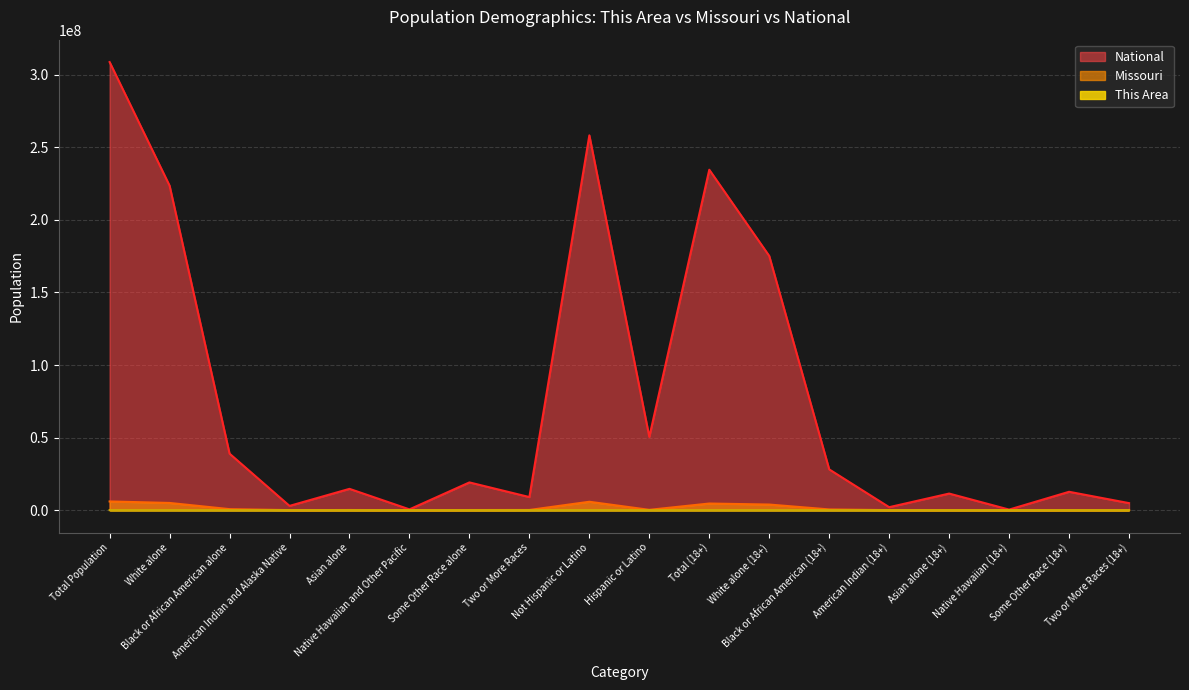

How many distinct data groups are displayed?

3